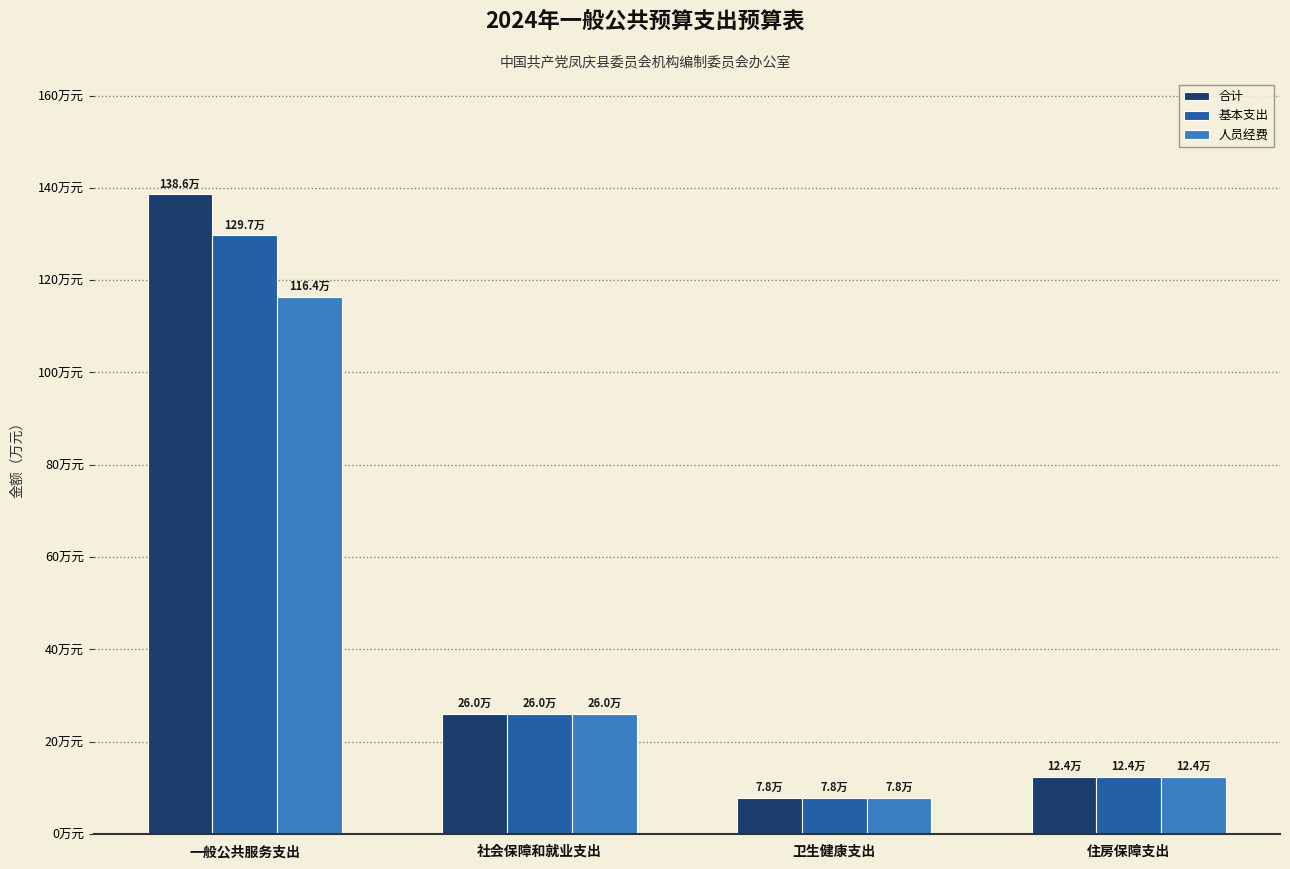

List the series in order of their peak value, highest first.

合计, 基本支出, 人员经费